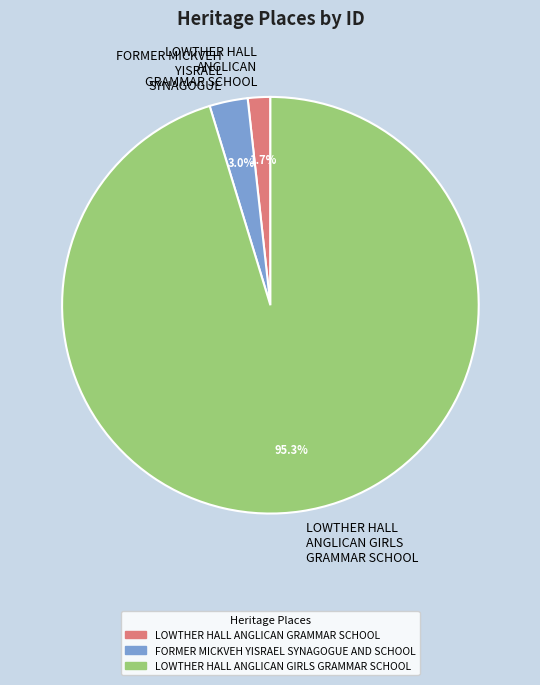

The FORMER MICKVEH YISRAEL SYNAGOGUE AND SCHOOL slice represents 3% of the pie. True or false?

True